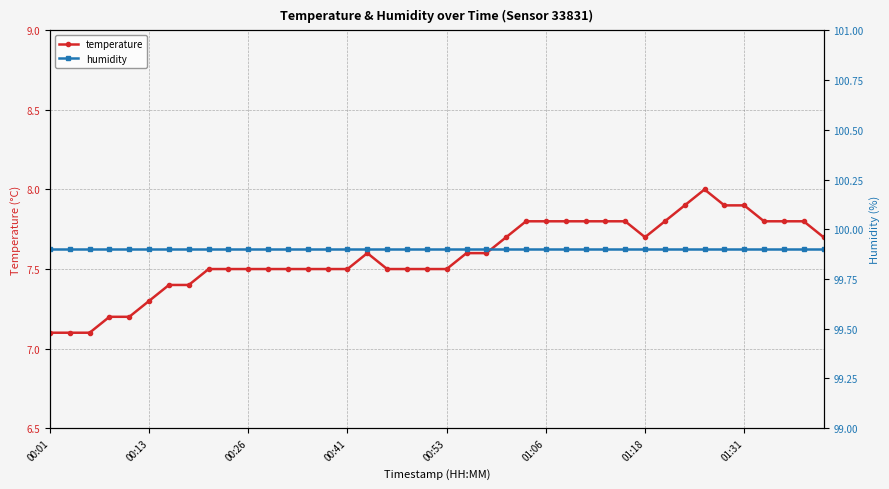

At which category does the chart reach its peak across all series?

00:01